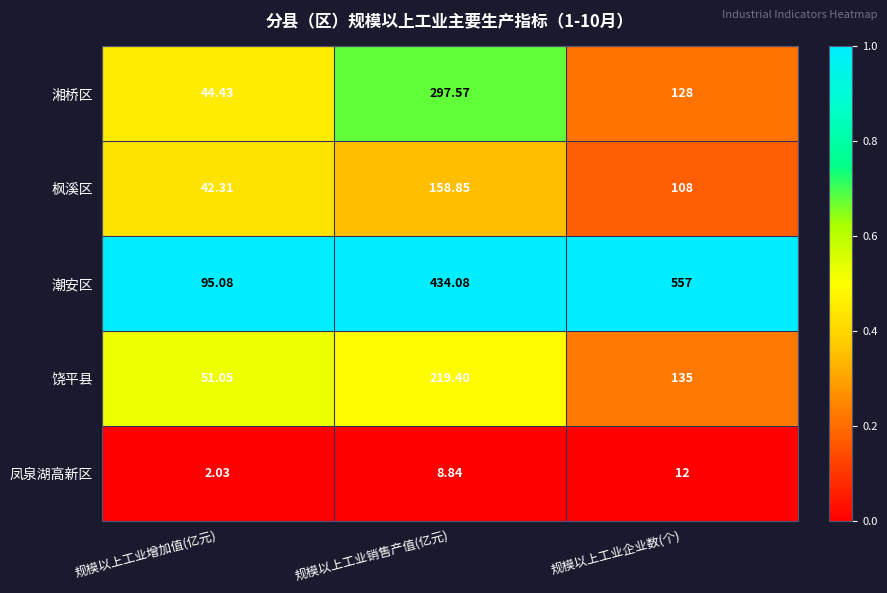

Rank the series at 规模以上工业企业数(个) from lowest to highest value.

凤泉湖高新区, 枫溪区, 湘桥区, 饶平县, 潮安区